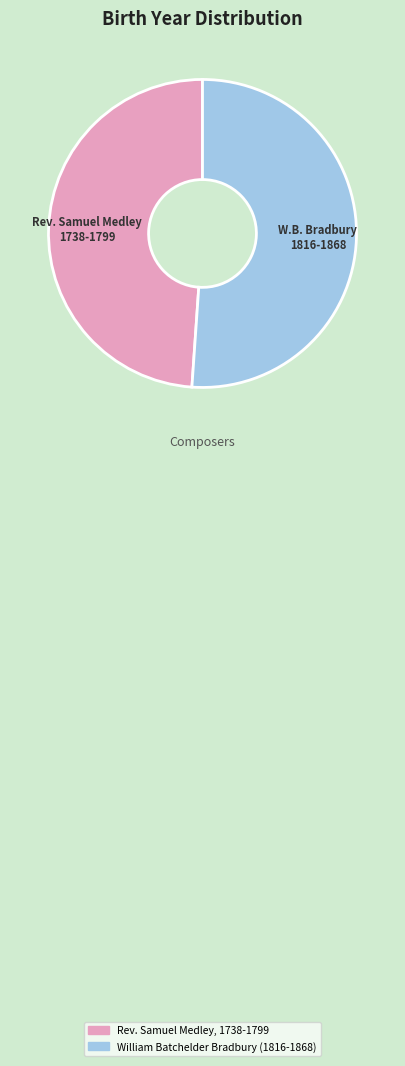

Is Rev. Samuel Medley, 1738-1799 the majority of the pie?

No